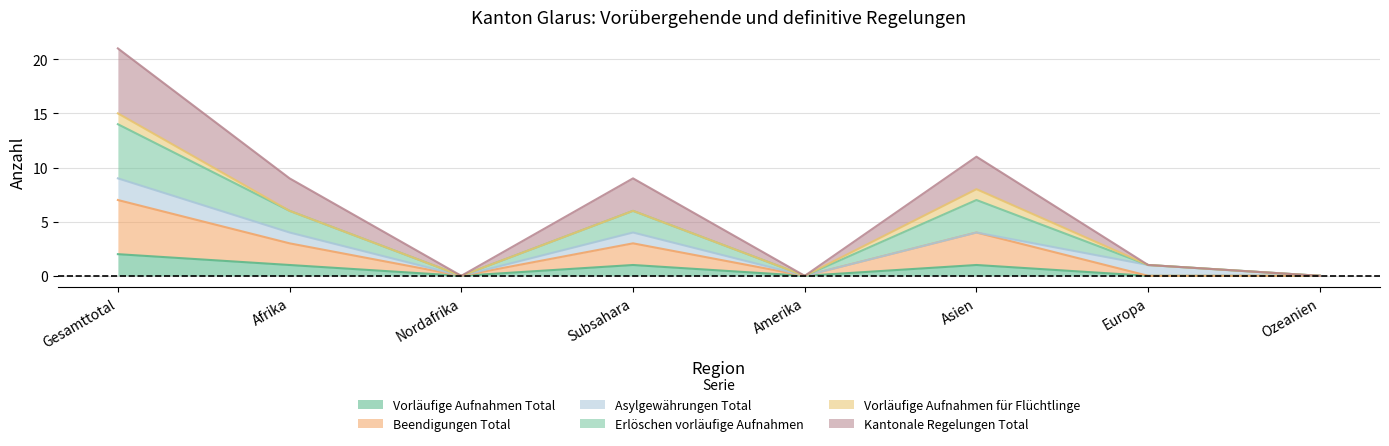

Which series has the widest spread of values?

Kantonale Regelungen Total